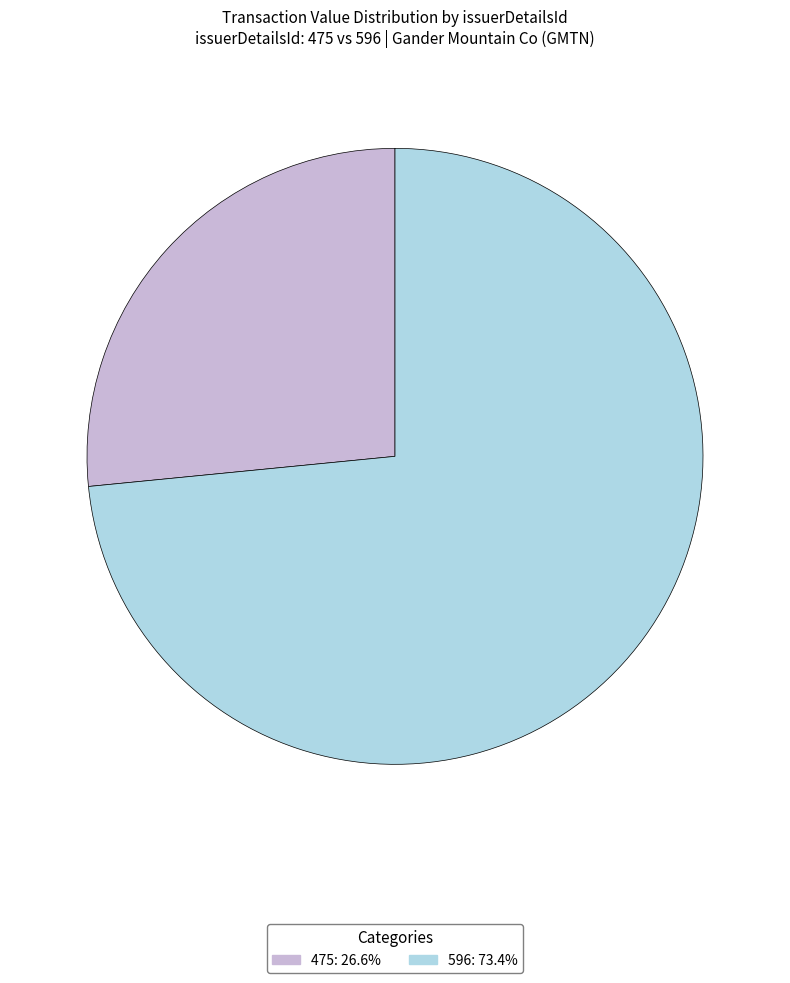

Which has a higher value, 596 or 475?

596